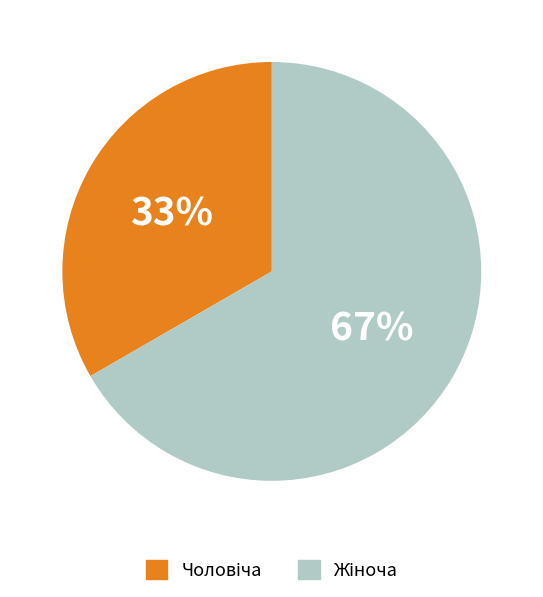

Does any single category account for the majority?

Yes